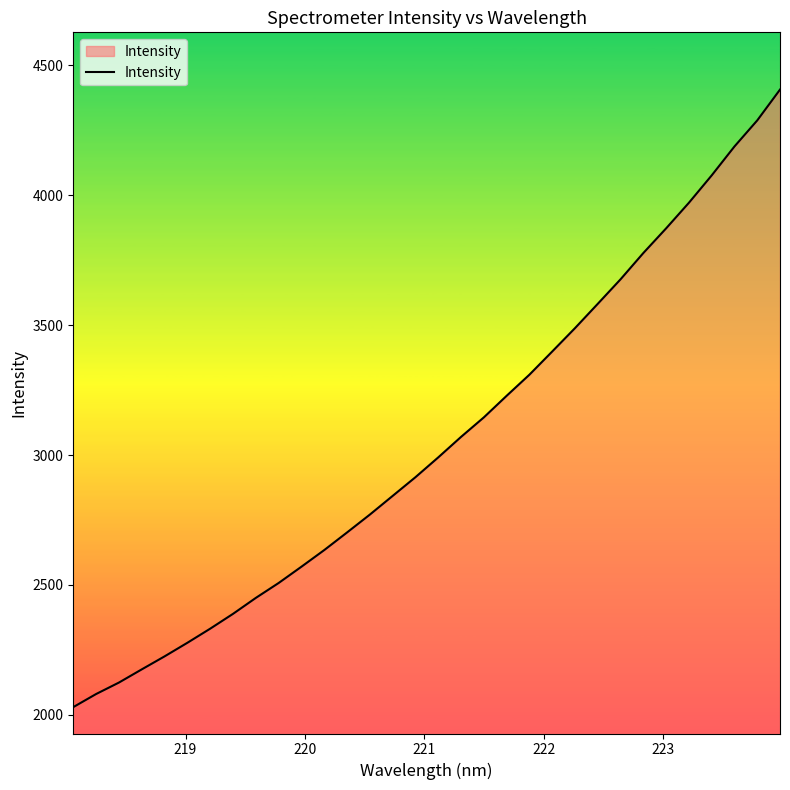

What is the smallest value displayed?

2030.1